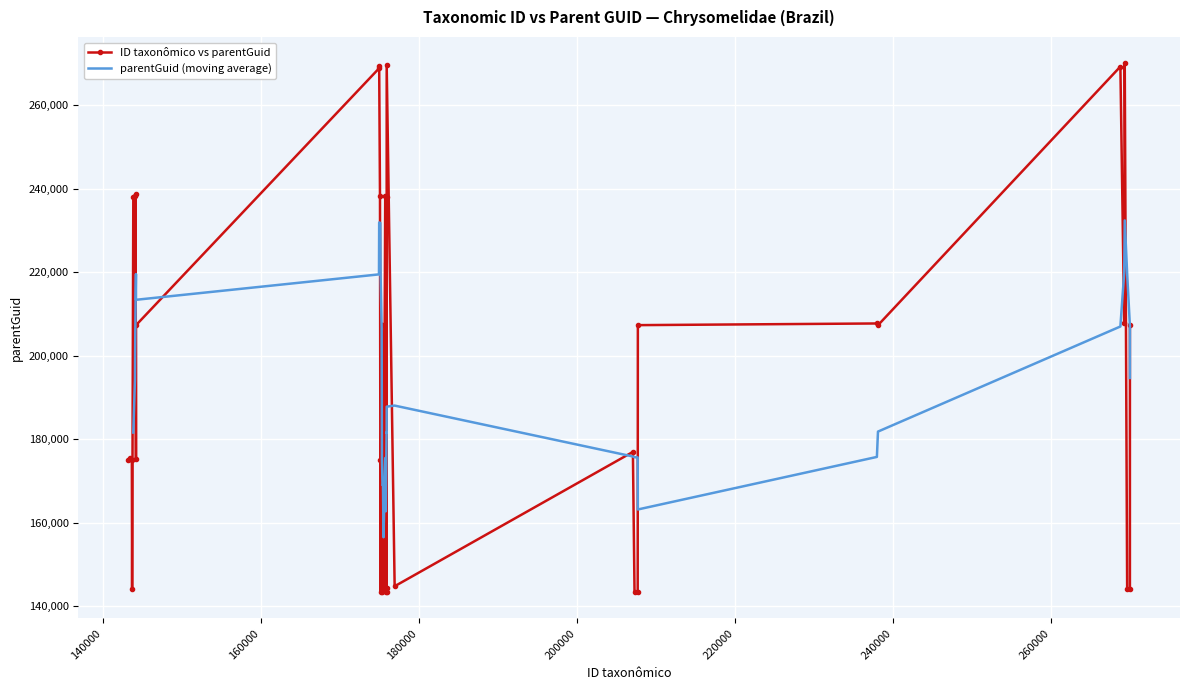

What is the average value of the ID taxonômico series?

188042